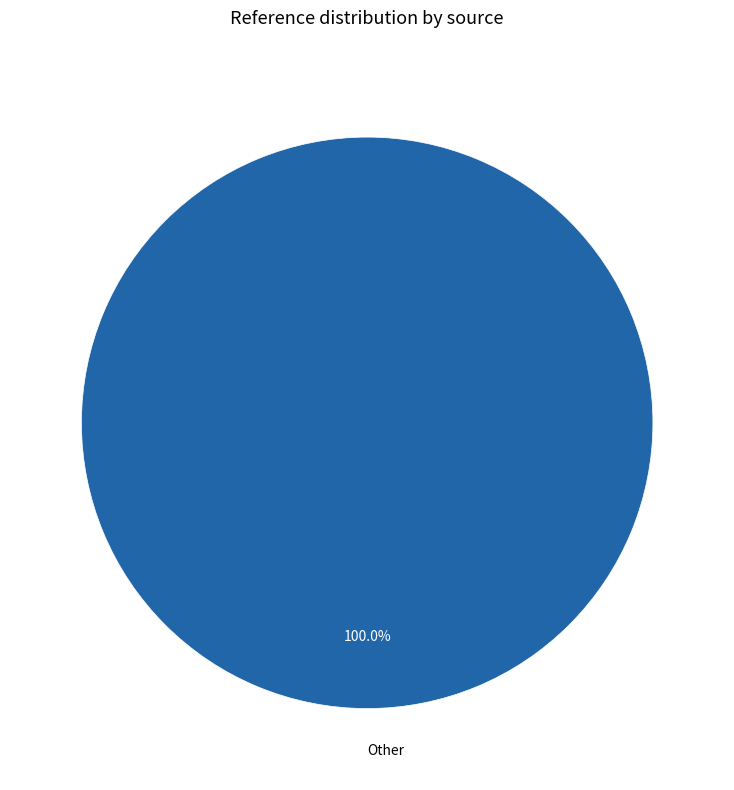

Rank the categories by value from lowest to highest.

Other